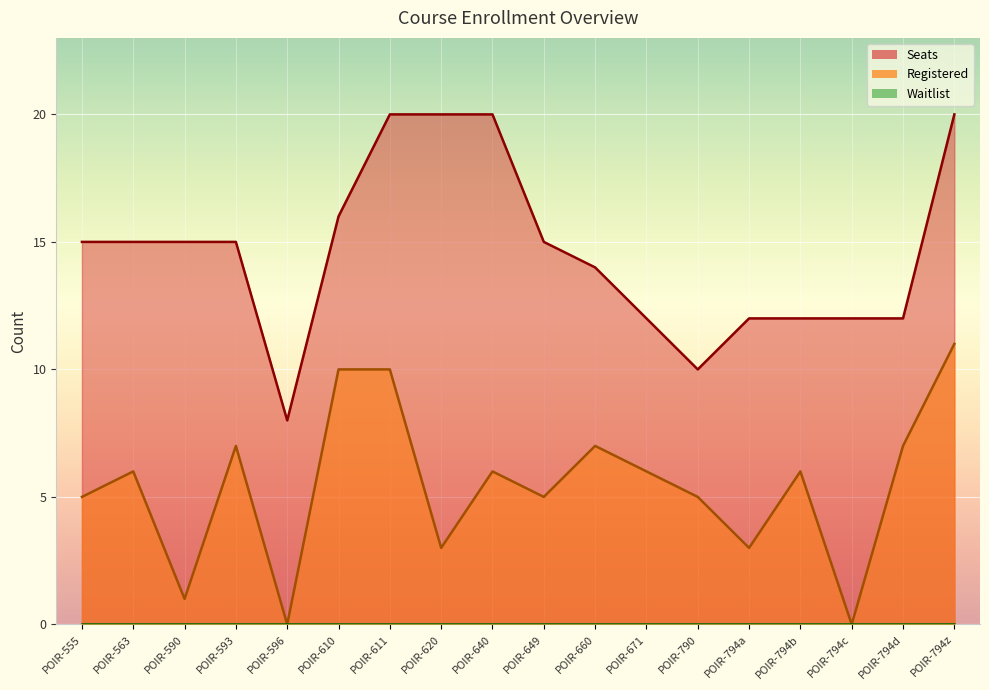

At how many categories does at least one series exceed 8?

17